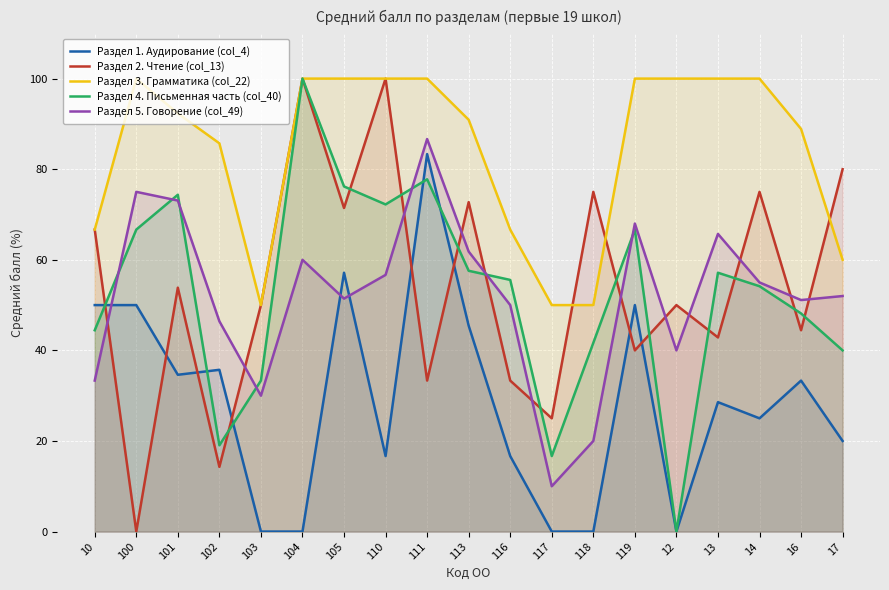

True or false: Раздел 4. Письменная часть (col_40) has a value of 74.4 at 101.

True